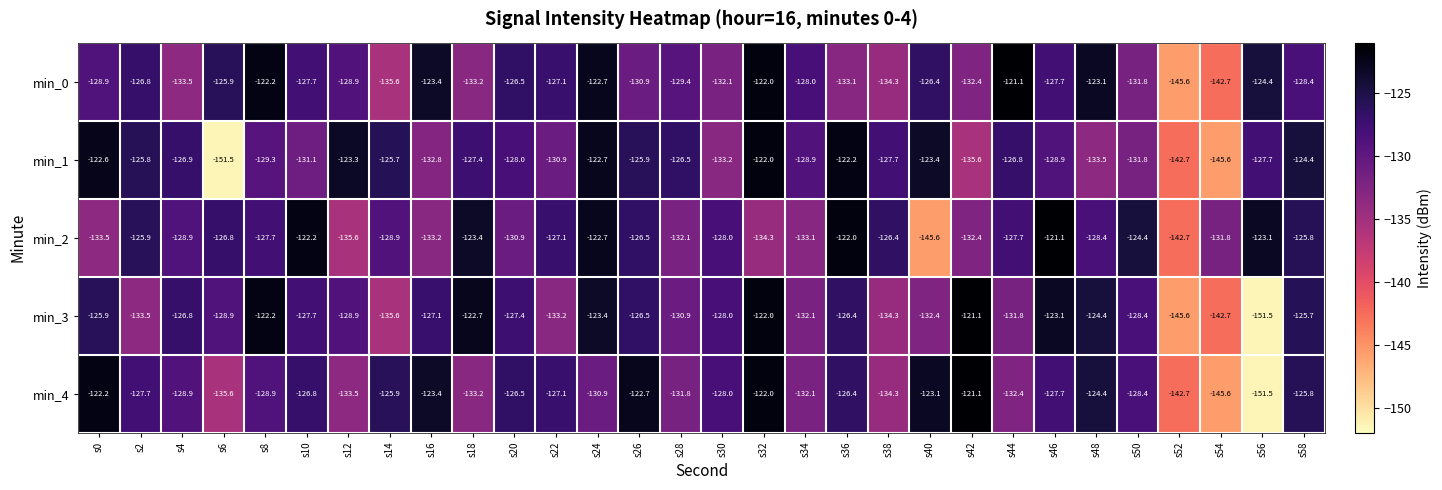

Read the min_2 value at s34.

-133.1